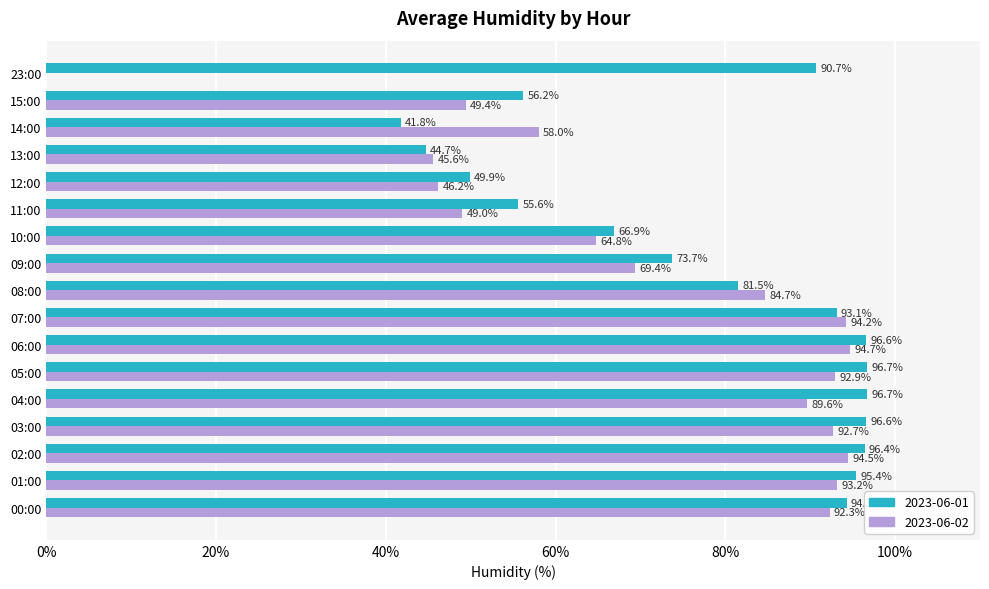

What is the sum of the 2023-06-02 values at 08:00 and 14:00?

142.7